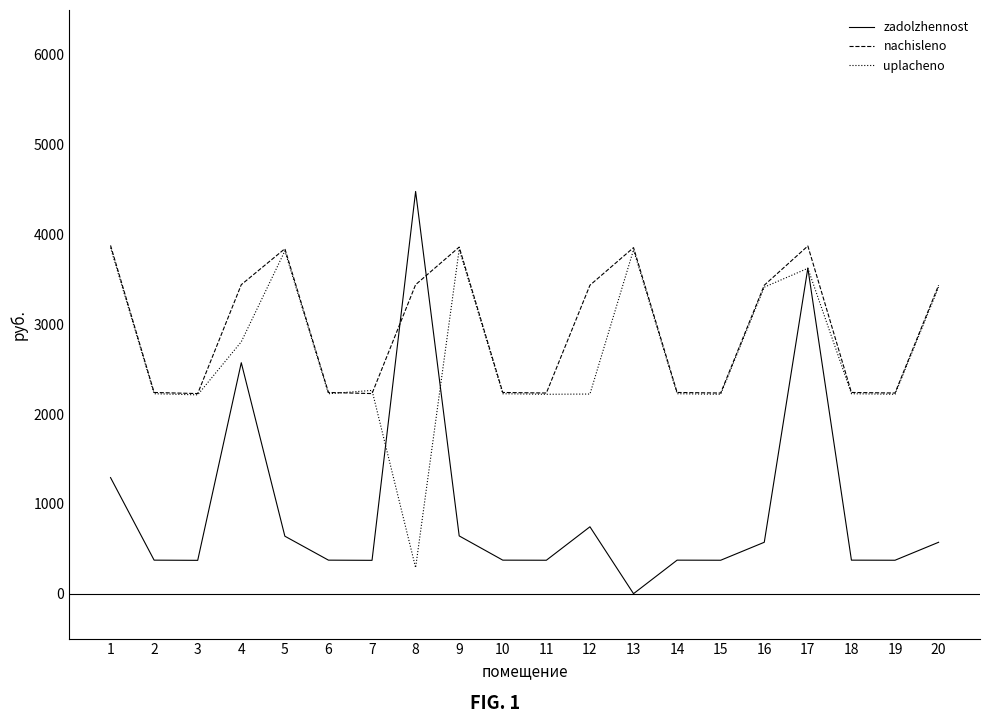

What is the spread (max minus min) of values at 12?

2690.0